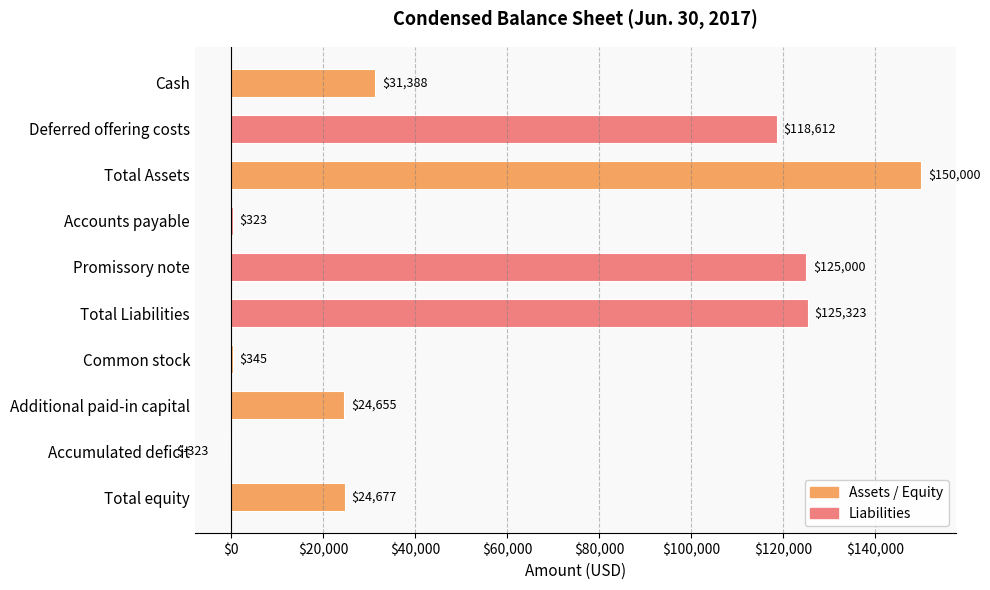

What is the change in value from Deferred offering costs to Promissory note?

+6388